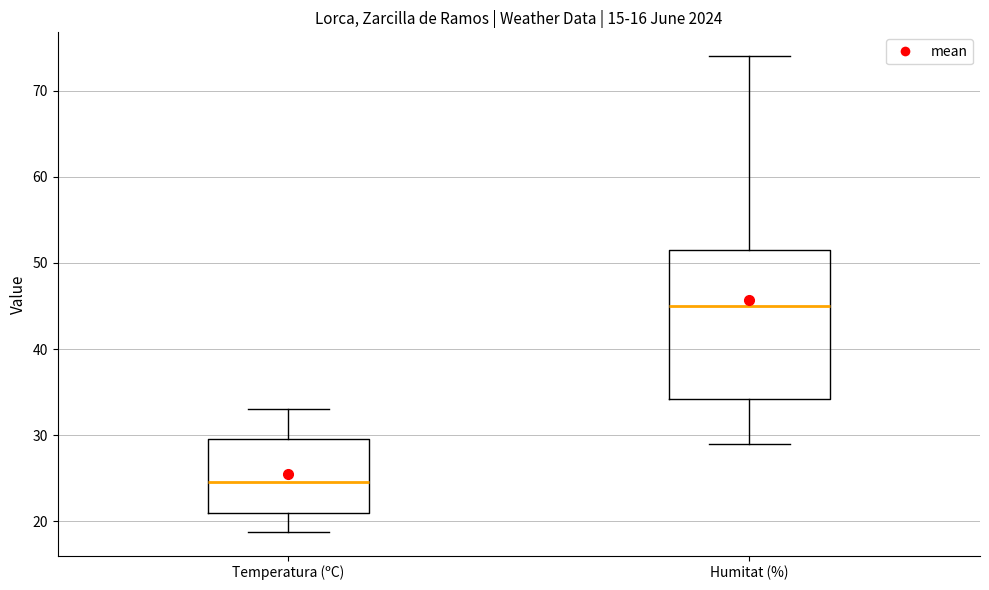

Reading left to right, transcribe this box plot: for each box, give where its median line is, the range the box spans, and where its two whiskers end, as read against the y-axis. The values are not printed on the chart, so give them approximately, as read against the axis.

Temperatura (ºC): median 25, box 21 to 30, whiskers 19 to 33
Humitat (%): median 45, box 34 to 52, whiskers 29 to 74